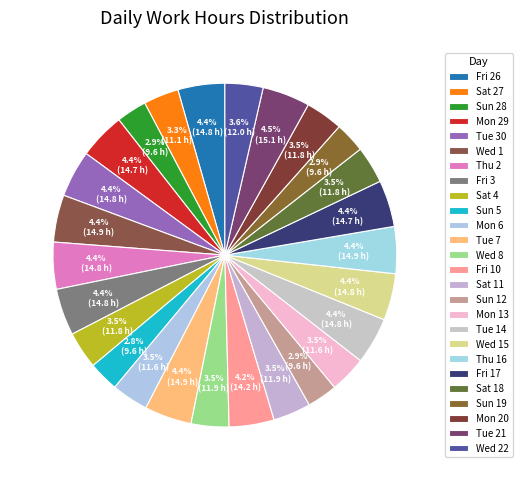

How many slices are in this pie chart?

26